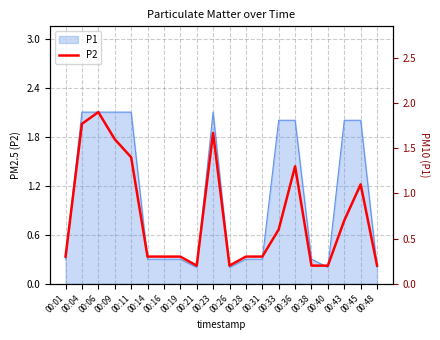

What is the difference between the maximum and minimum values?

1.7